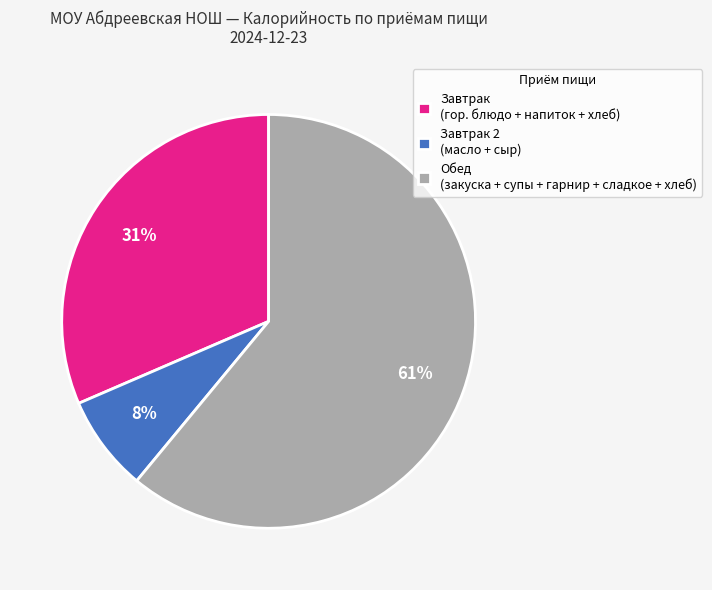

Which slice is the largest?

Обед (закуска + супы + гарнир + сладкое + хлеб)